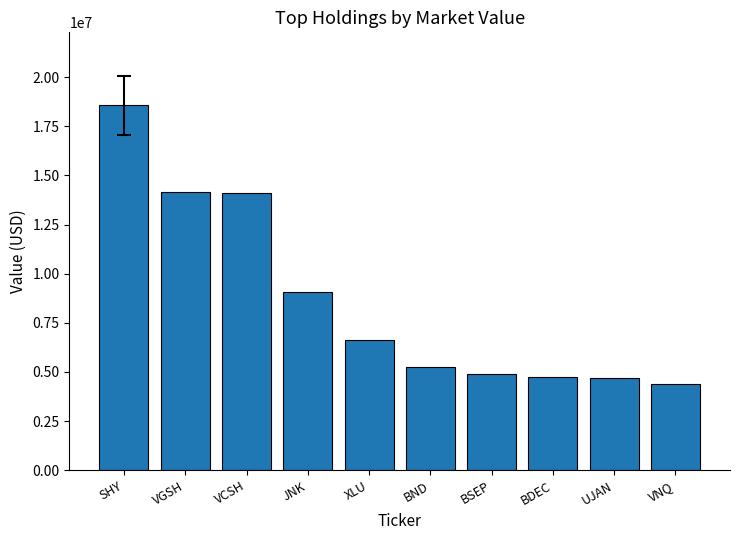

The value at BND is 5245000. True or false?

True